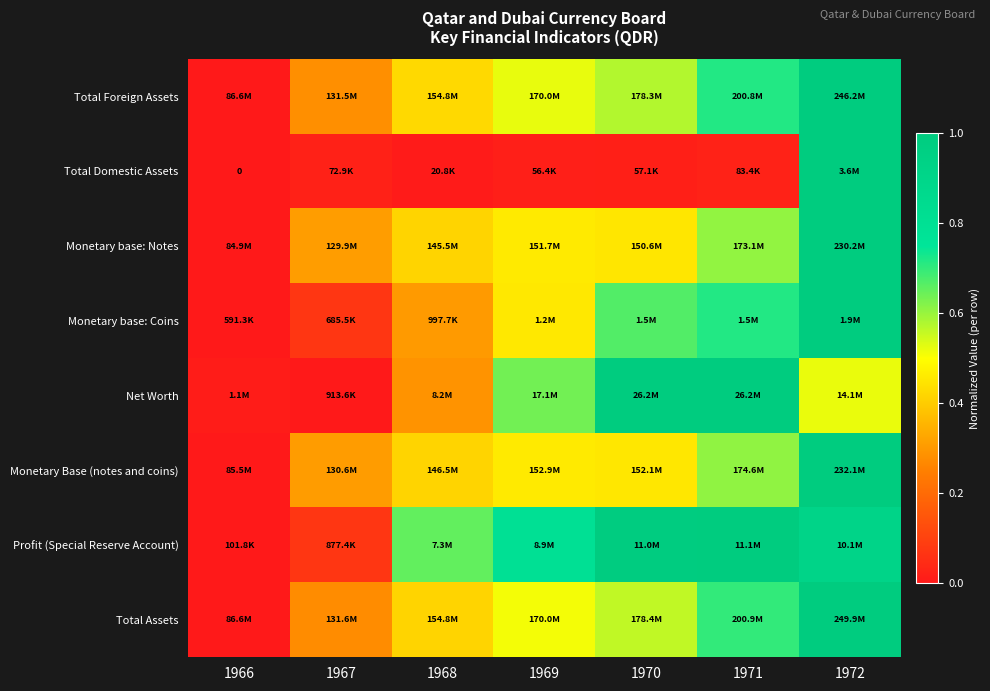

What is the total value across all series at 1971?

5.4